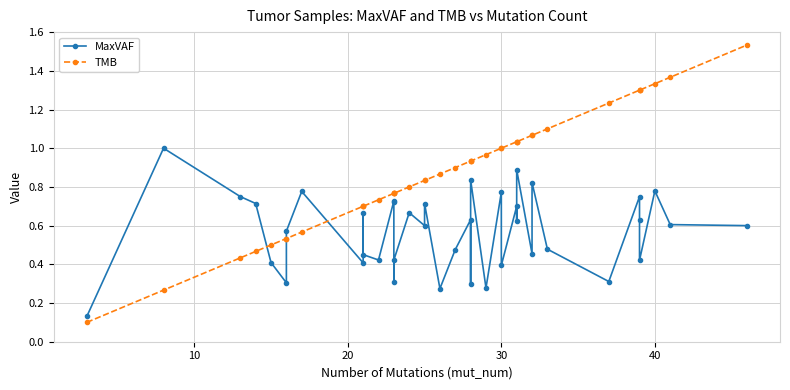

True or false: MaxVAF has more than 0 interior local peaks.

True